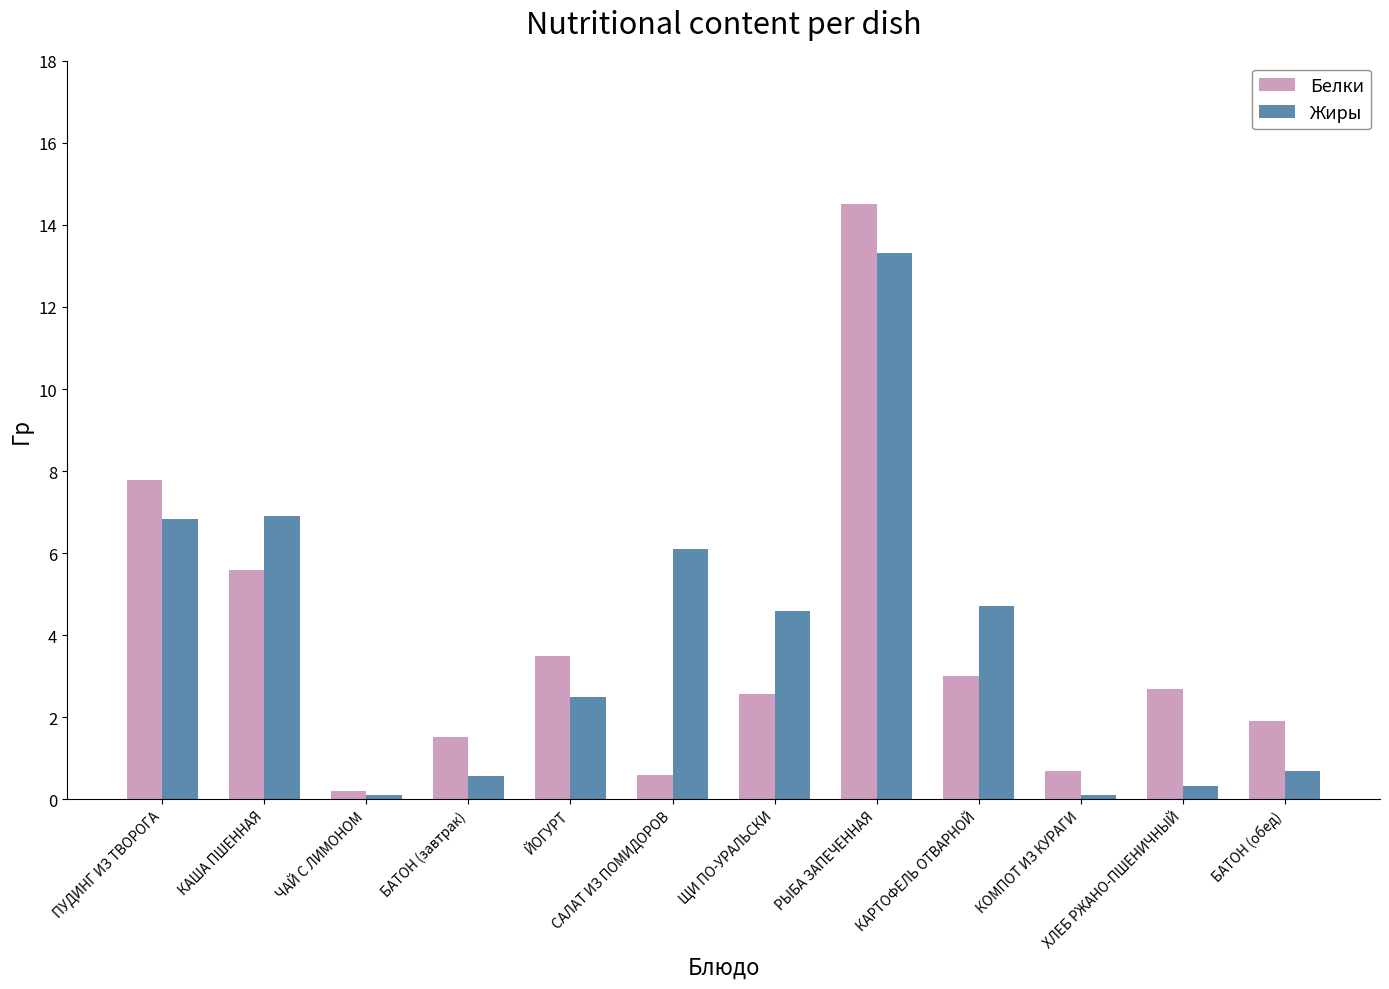

How many bars are there in total?

24